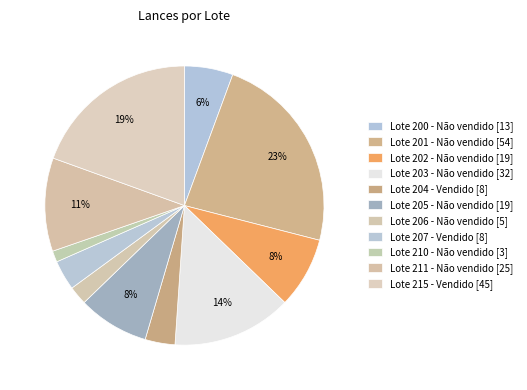

Which slice is the largest?

Lote 201 - Não vendido [54]